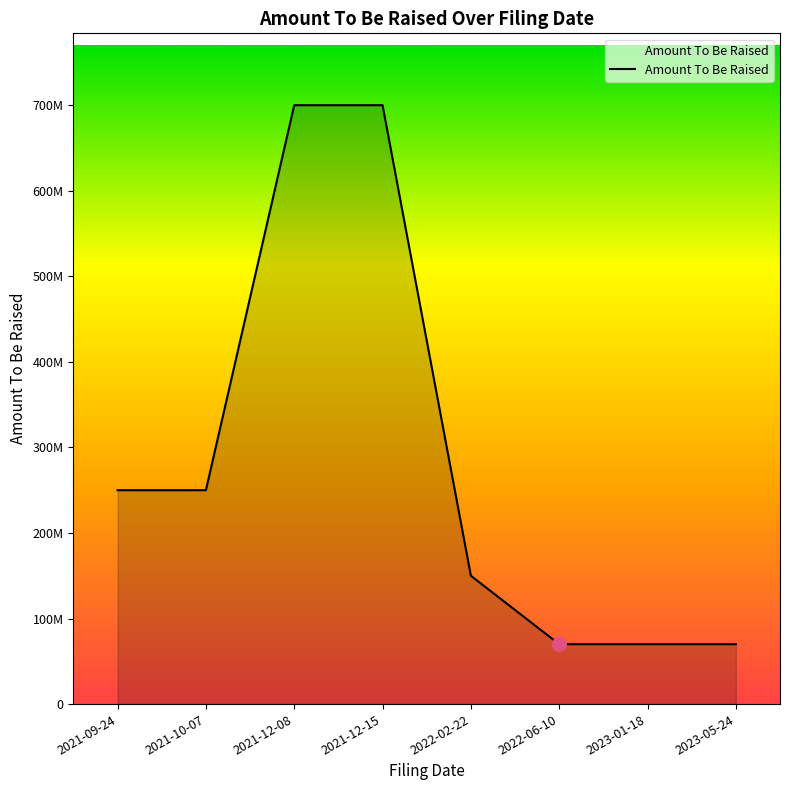

Reading left to right, extract all data points from this chart.

250000000	250000000	700000000	700000000	150000000	70000000	70000000	70000000